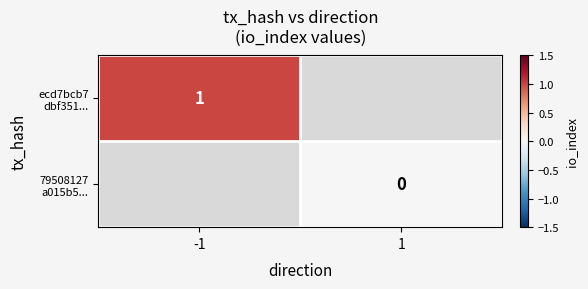

The value of 79508127 a015b5... at 1 is 0.0. True or false?

True